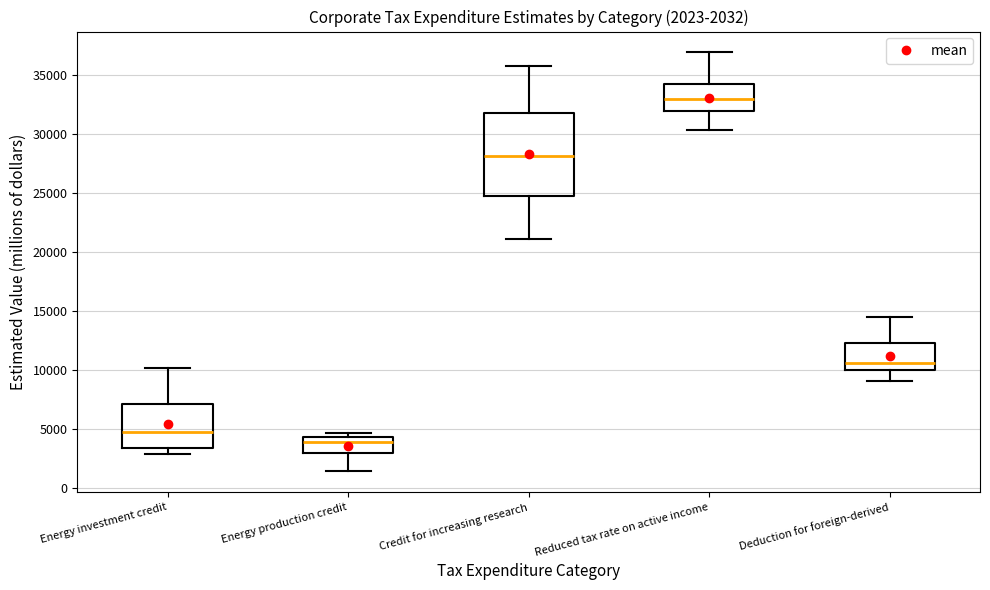

Which box's median line is the lowest?

Energy production credit